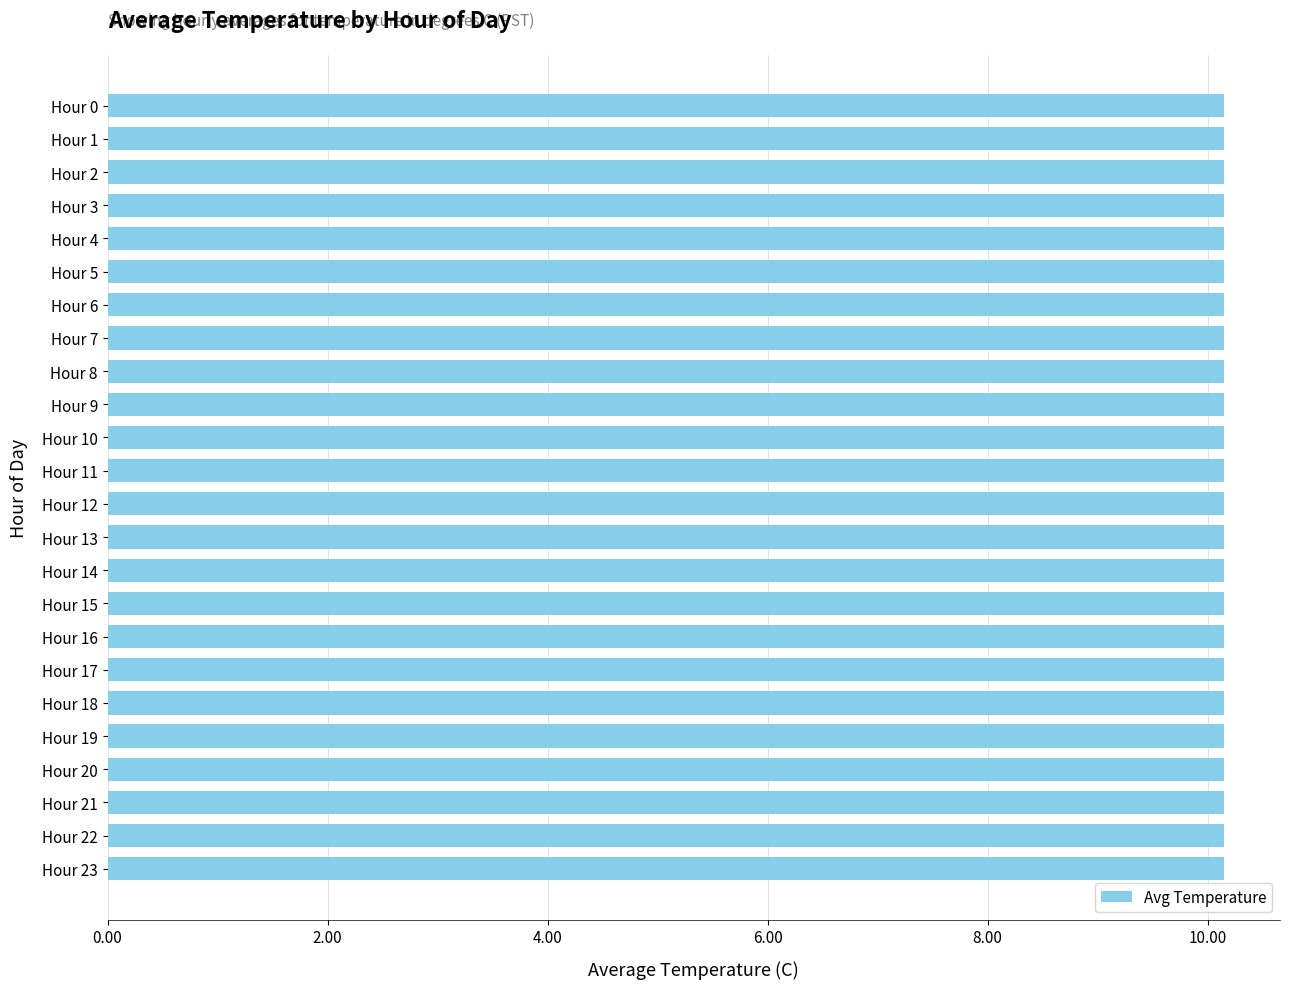

How many bars are there in total?

24